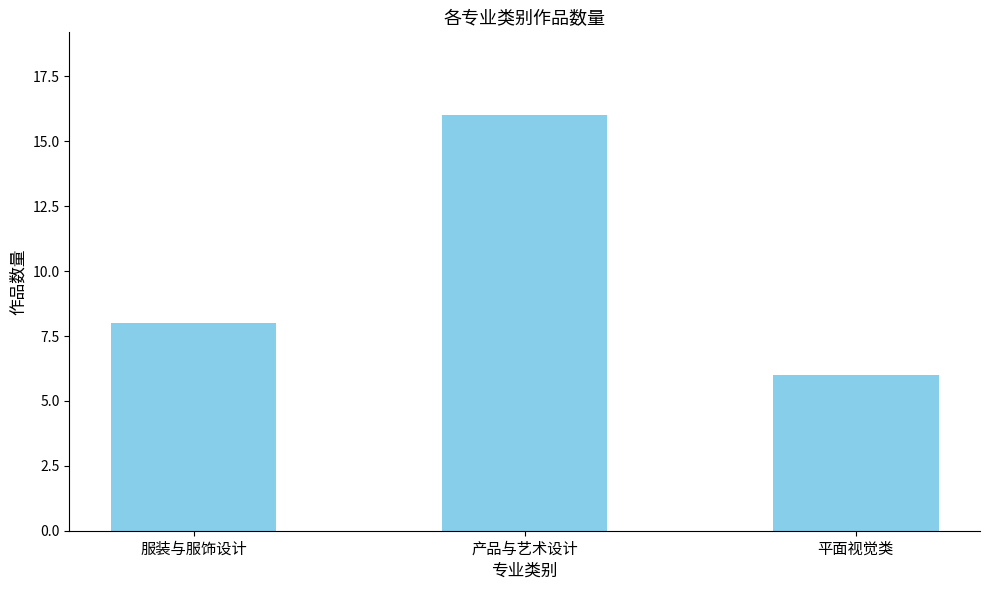

Is it true that the value at 平面视觉类 is 6?

True